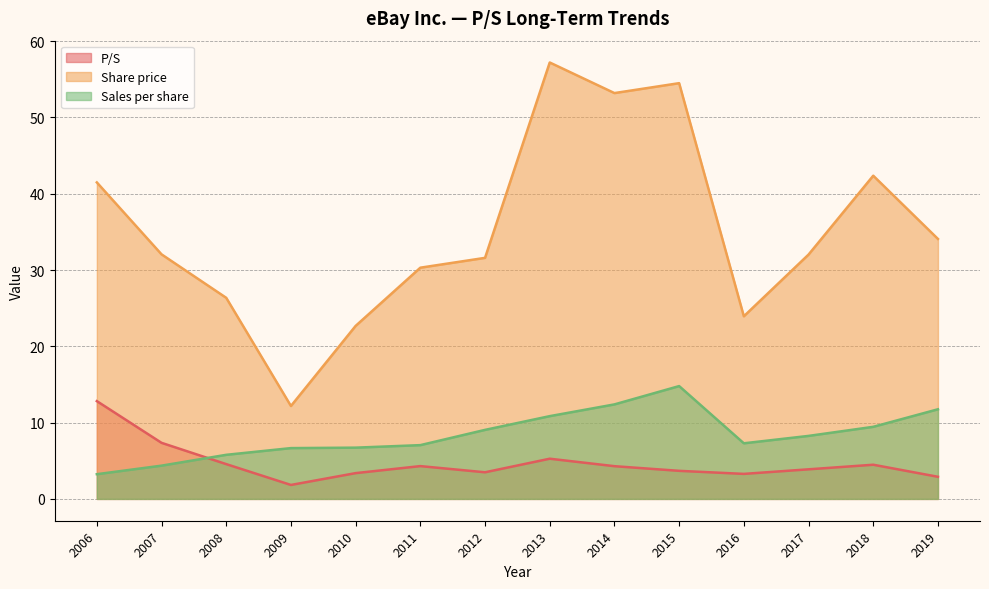

At 2012, list the series in order from smallest to largest.

P/S, Sales per share, Share price